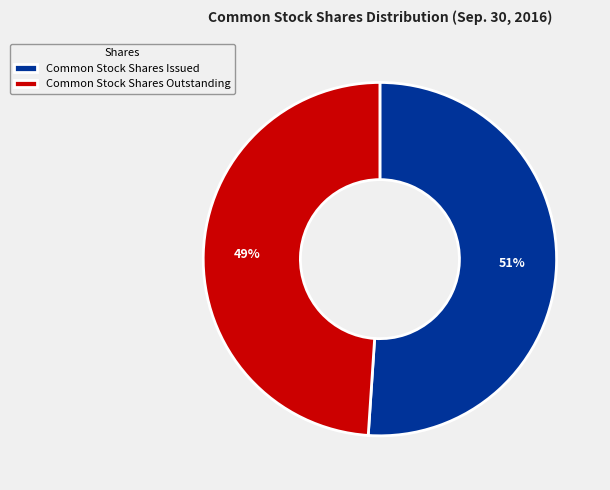

What percentage is the Common Stock Shares Issued slice, to the nearest percent?

51%